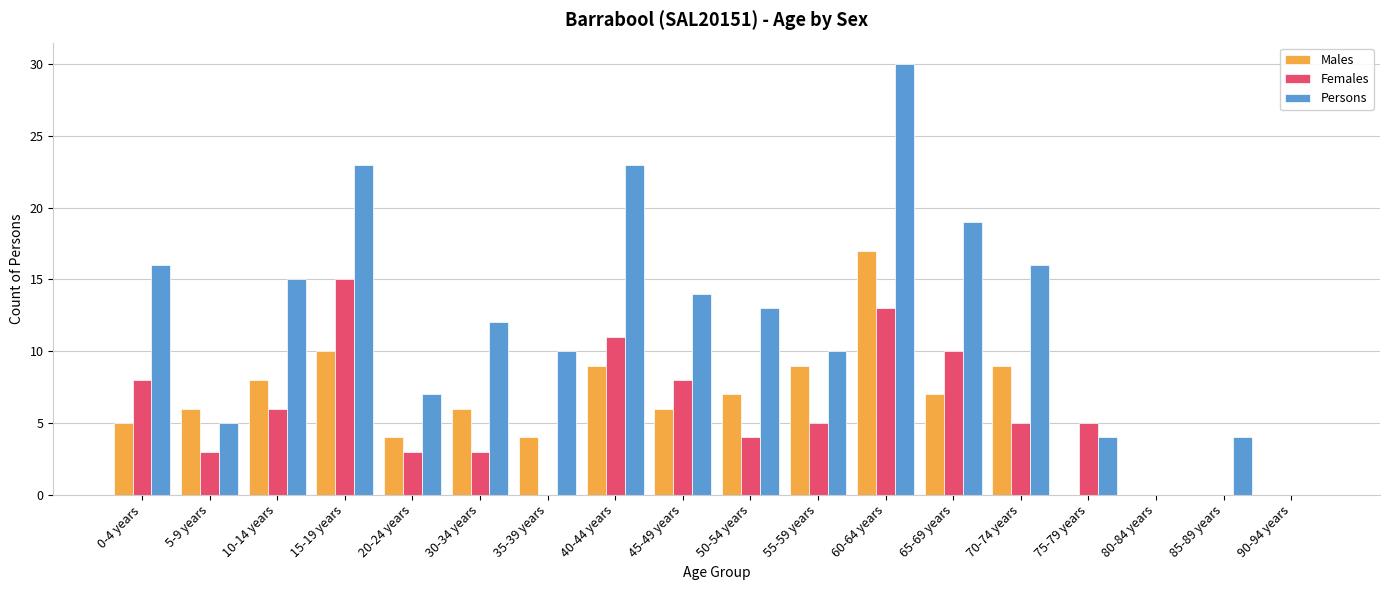

What is the sum of all Females values?

99